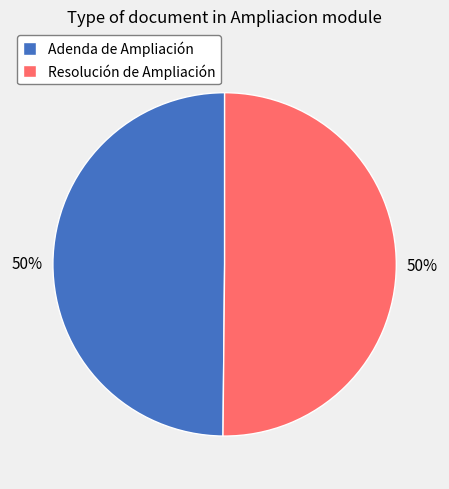

How many slices are in this pie chart?

2